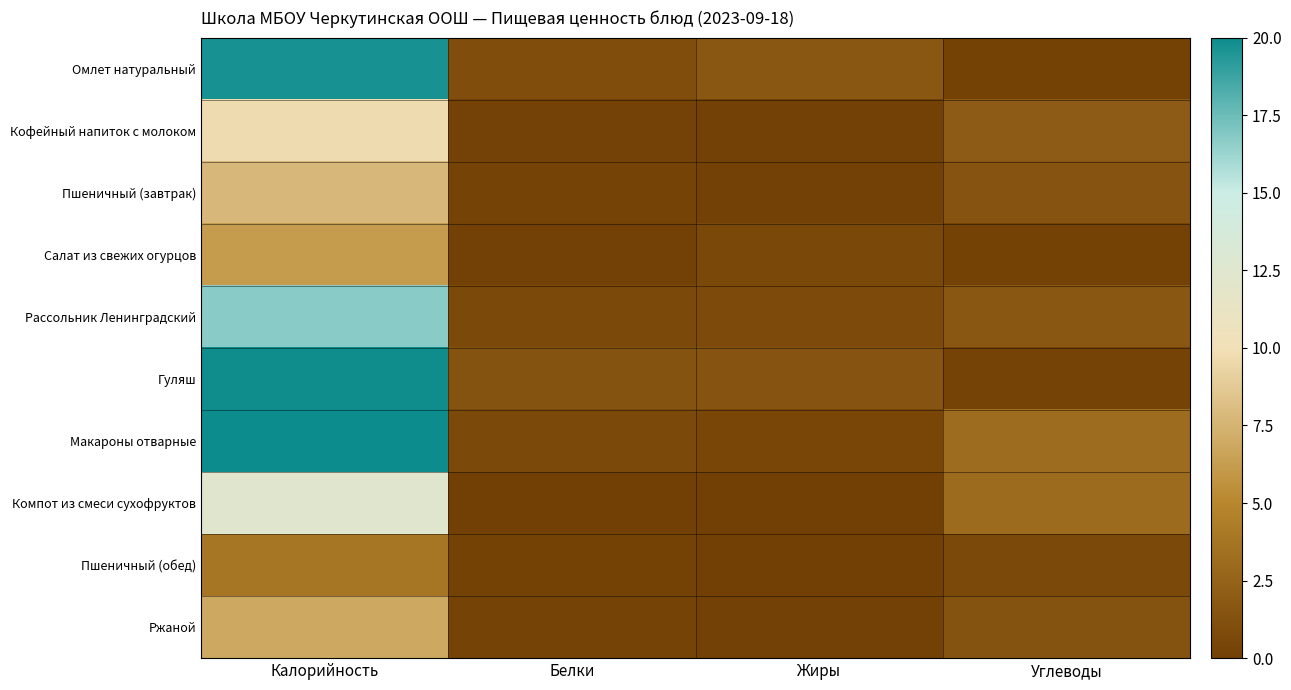

Which series has the largest total across all categories?

Макароны отварные